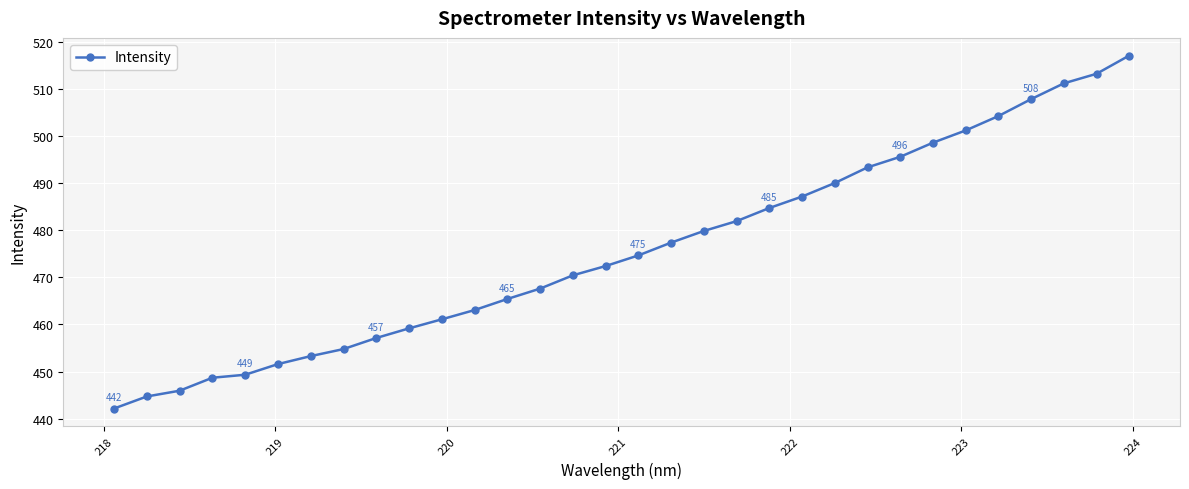

What is the value of the 24th point from the left?

493.3